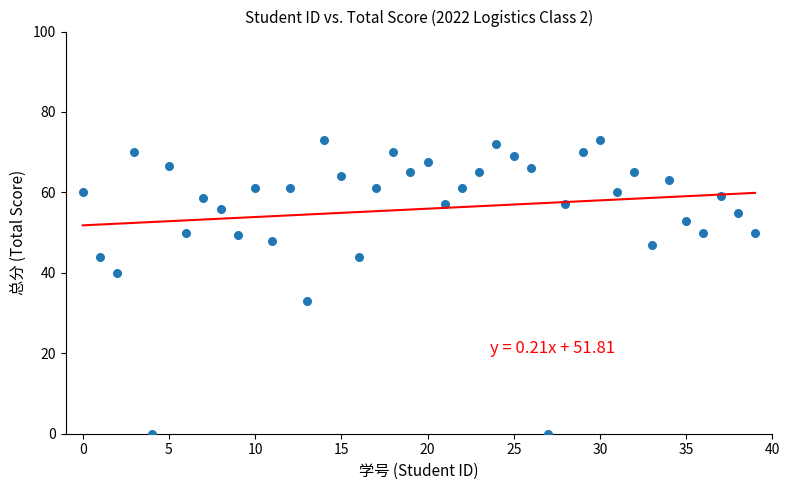

What Y value in the scatter plot is closest to 36?

33.0